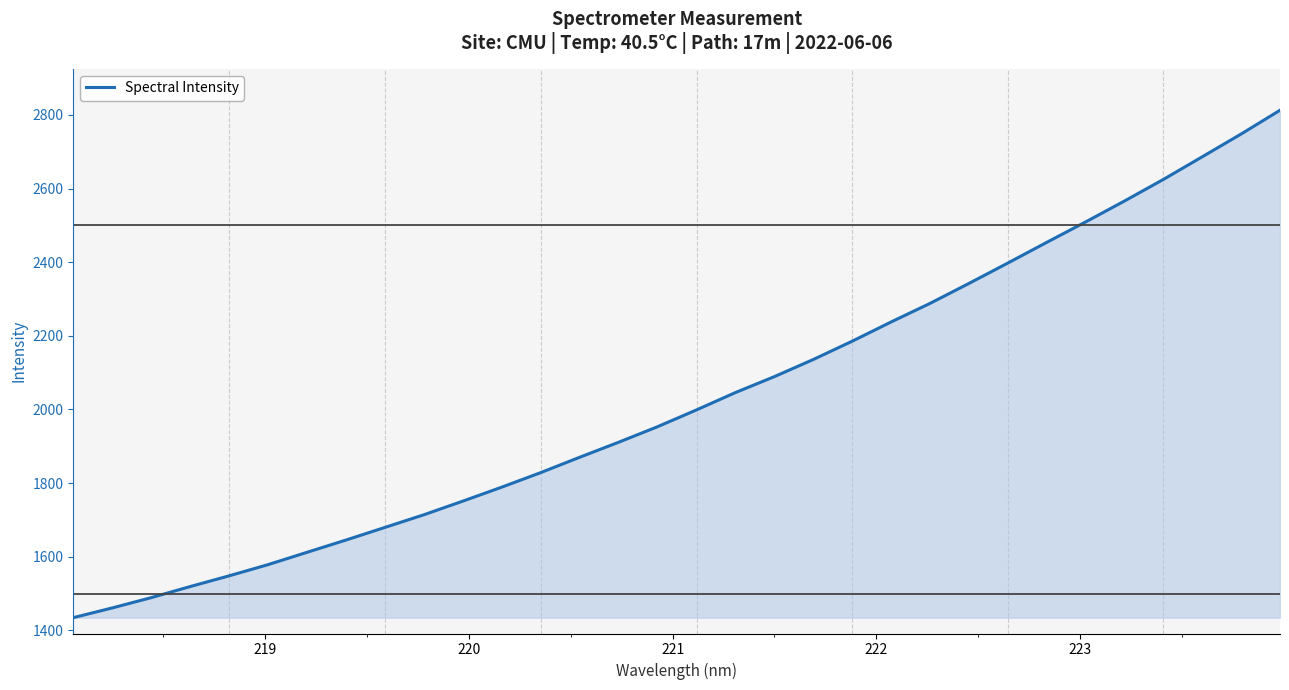

What is the minimum value shown in the chart?

1434.5